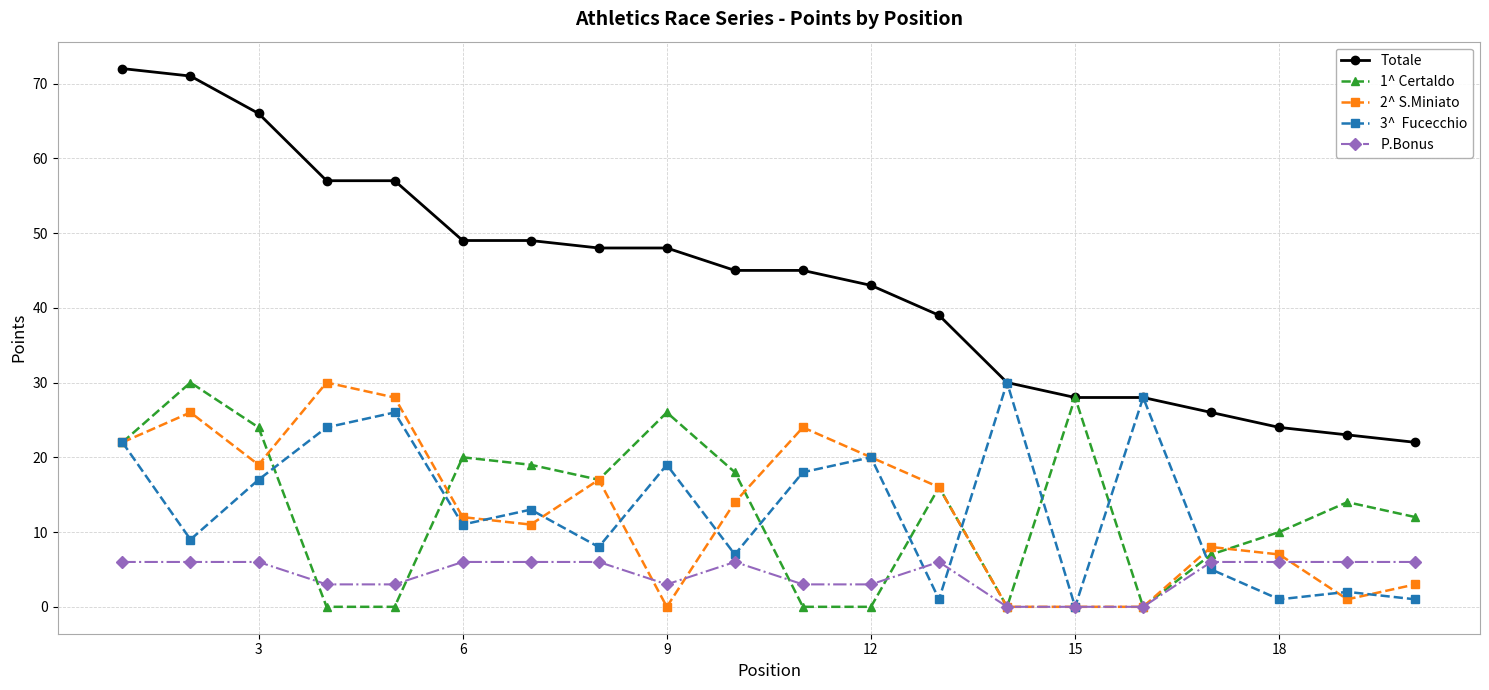

What is the maximum value shown in the chart?

72